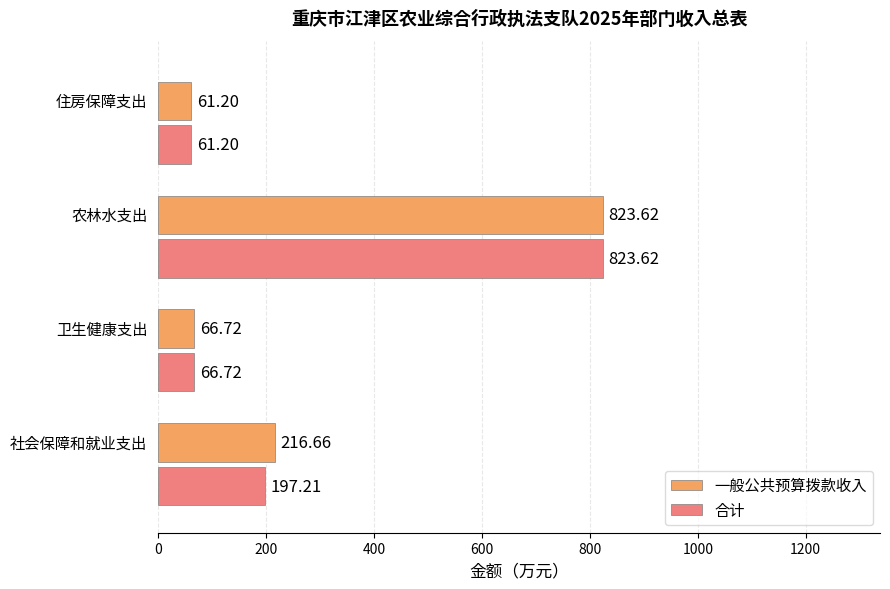

What is the sum of all 合计 values?

1148.8